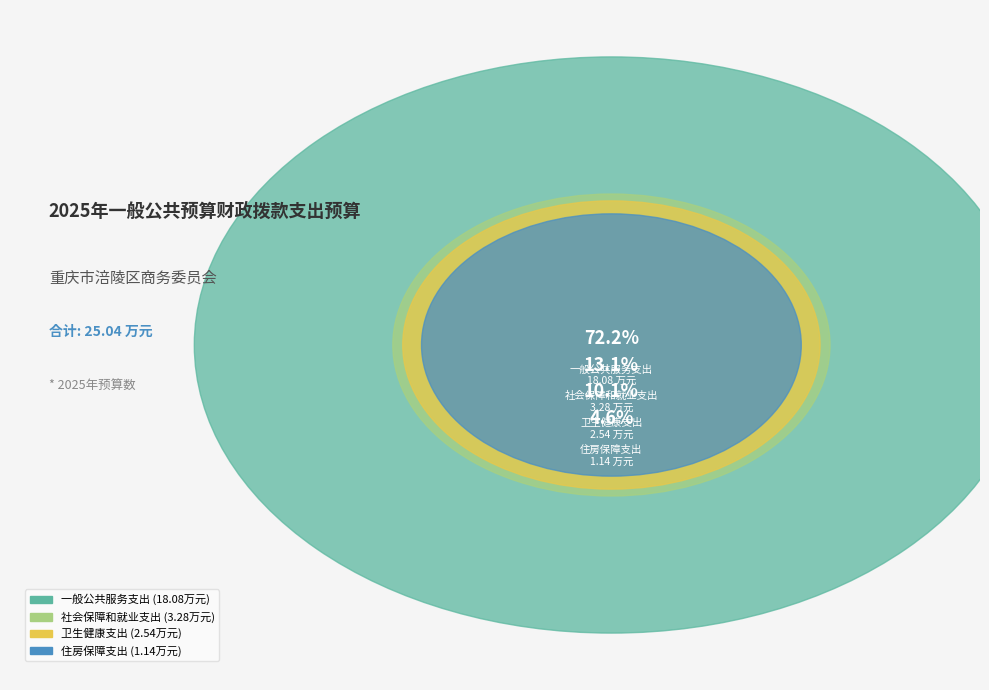

To the nearest percent, what percentage of the pie is 一般公共服务支出?

72%